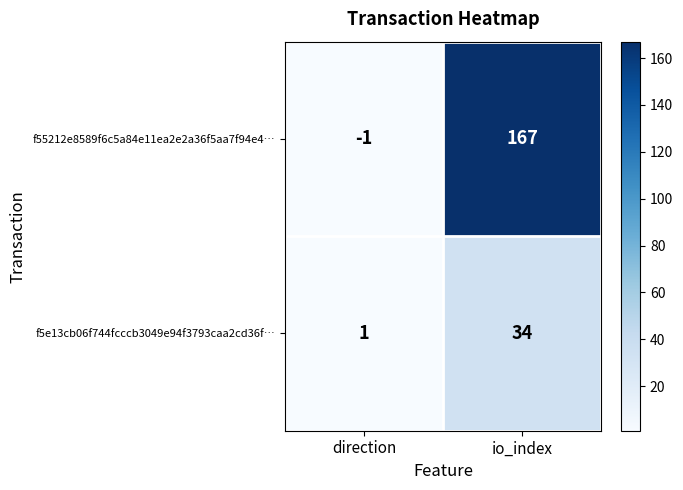

At which label is f55212e8589f6c5a84e11ea2e2a36f5aa7f94e4… closest to 83?

direction